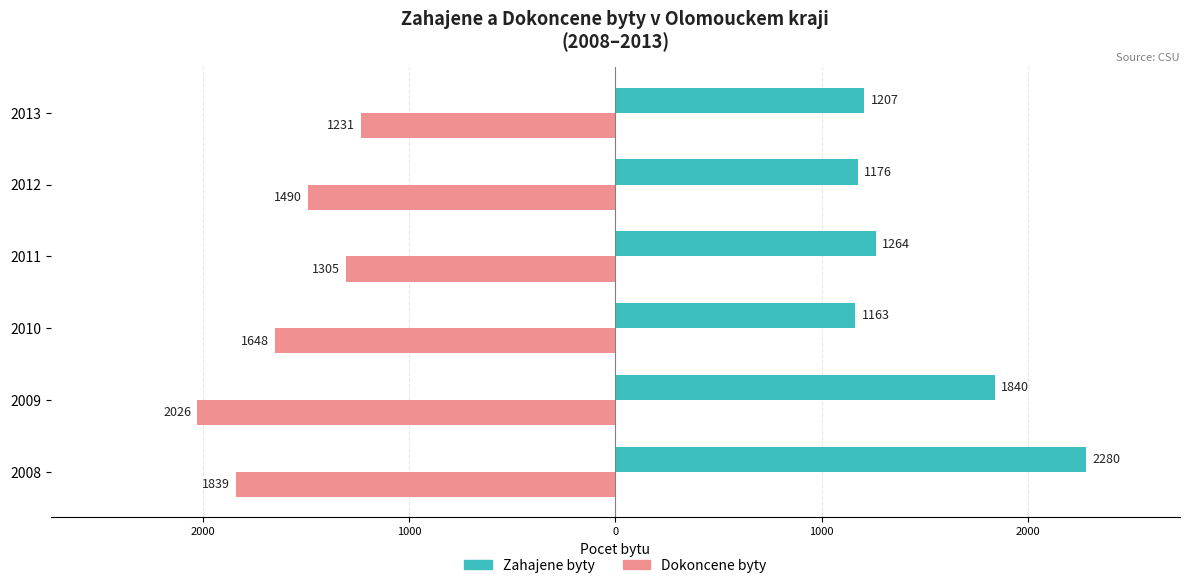

What is the sum of all Zahajene byty values?

8930